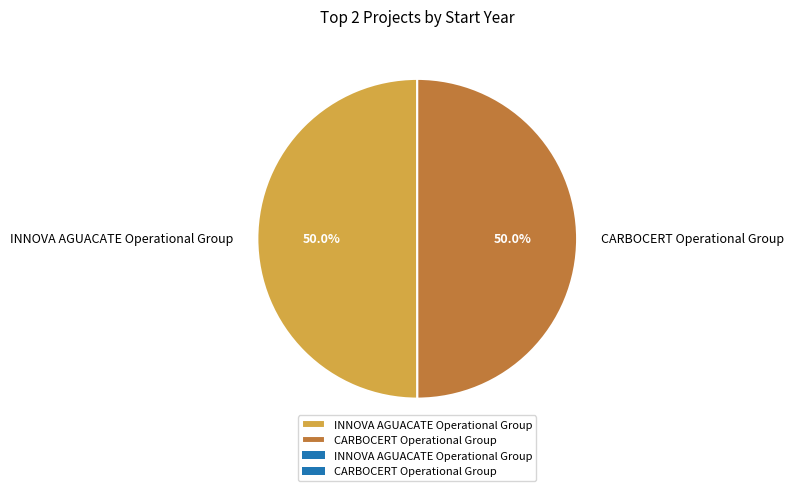

Approximately how many times larger is the value at CARBOCERT Operational Group compared to INNOVA AGUACATE Operational Group?

1.0